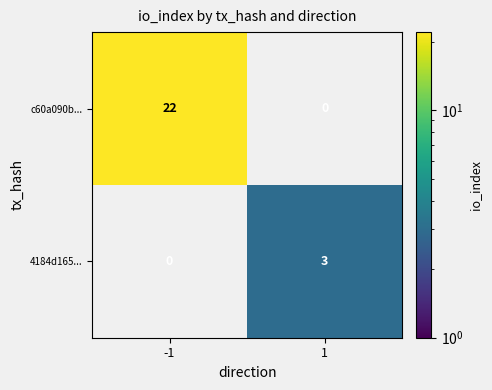

What is the total value across all series at 1?

3